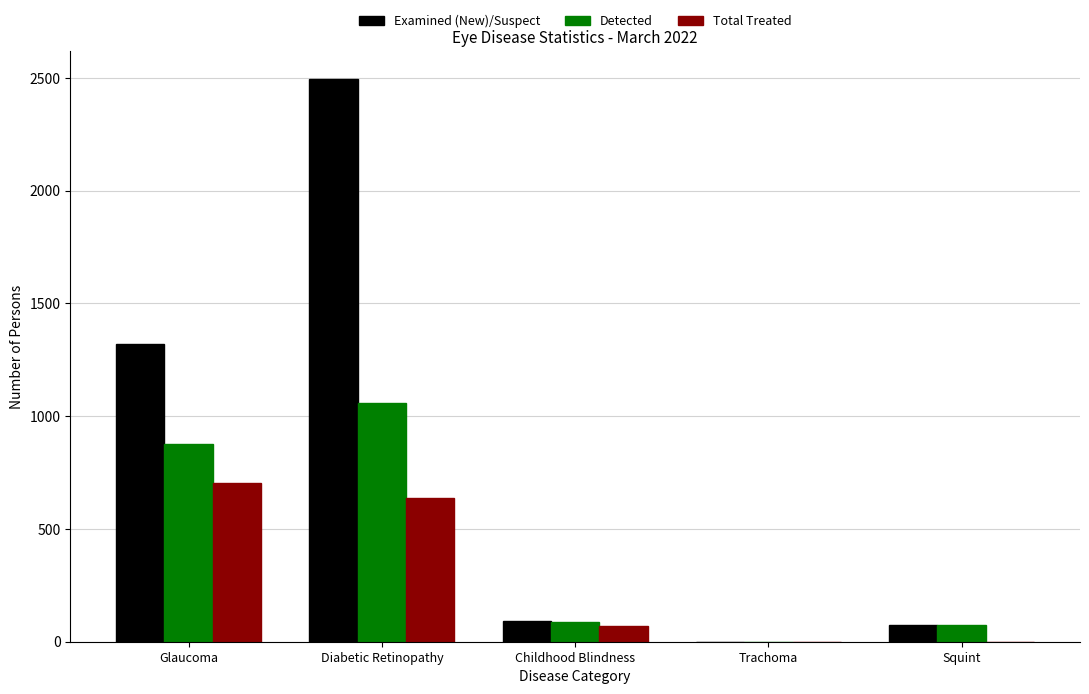

Reading left to right, transcribe all the data shown in this chart.

Examined (New)/Suspect: Glaucoma=1318	Diabetic Retinopathy=2495	Childhood Blindness=90	Trachoma=0	Squint=76
Detected: Glaucoma=875	Diabetic Retinopathy=1060	Childhood Blindness=88	Trachoma=0	Squint=74
Total Treated: Glaucoma=703	Diabetic Retinopathy=638	Childhood Blindness=71	Trachoma=0	Squint=0